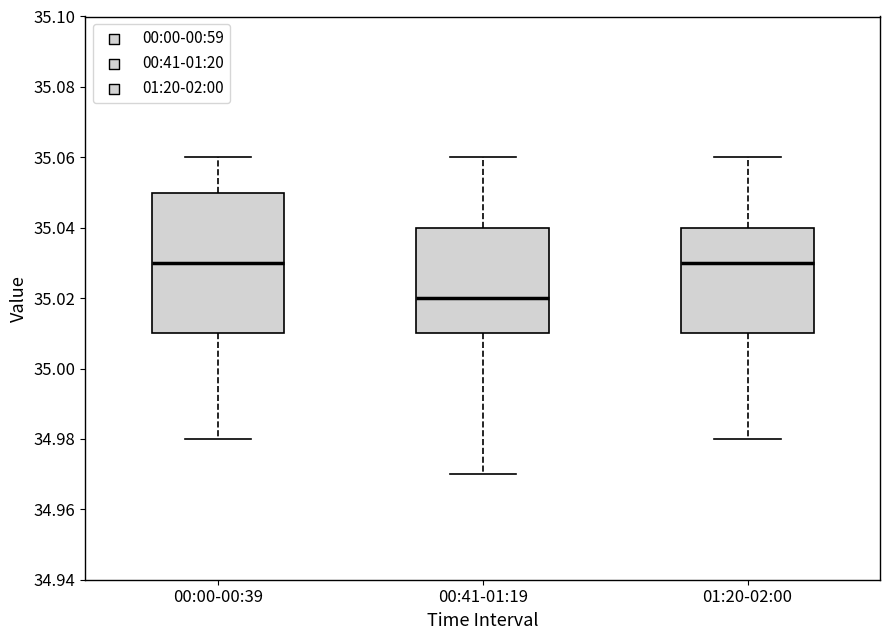

Which box is the tallest, from its lower edge to its upper edge?

00:00-00:39